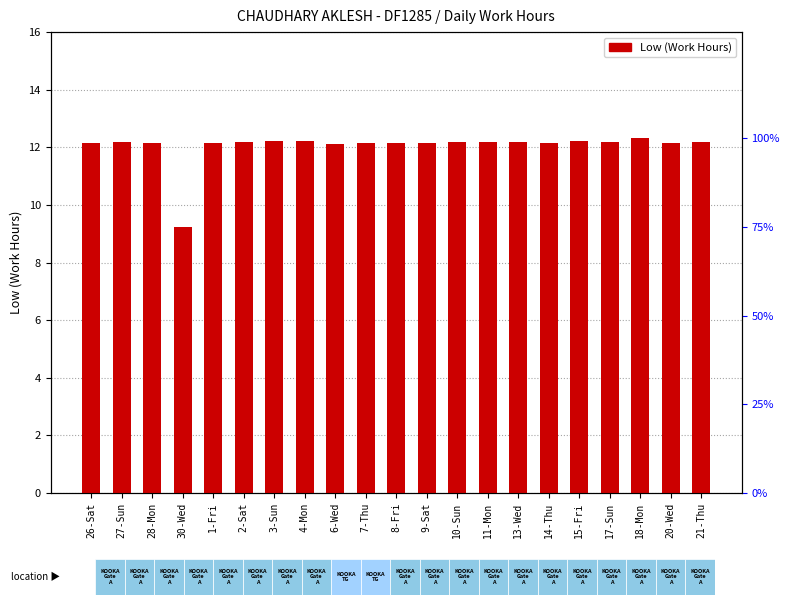

At which category does the chart reach its peak across all series?

18-Mon